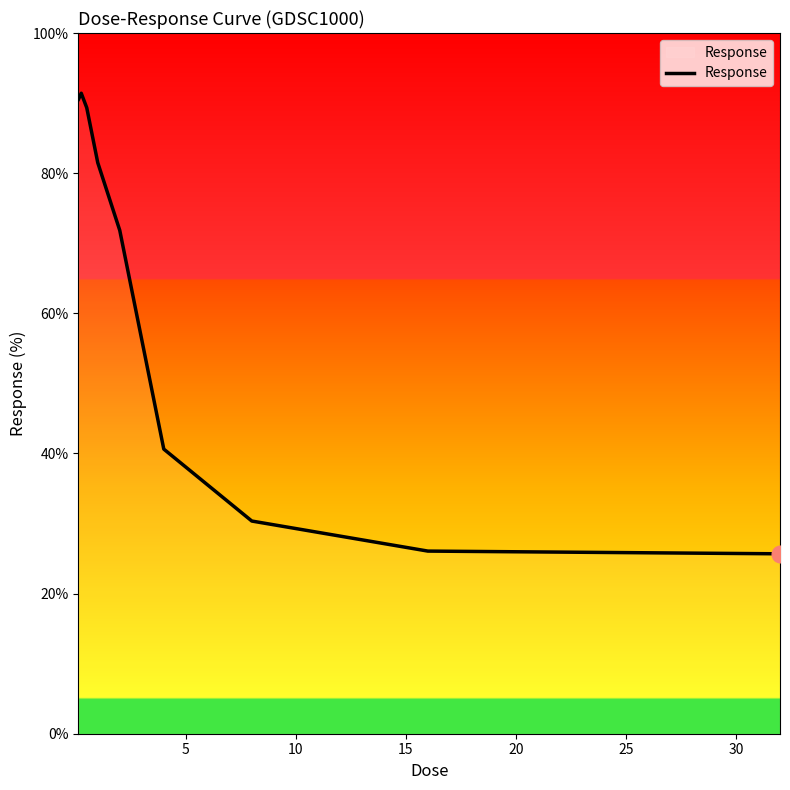

What is the maximum value shown in the chart?

91.4